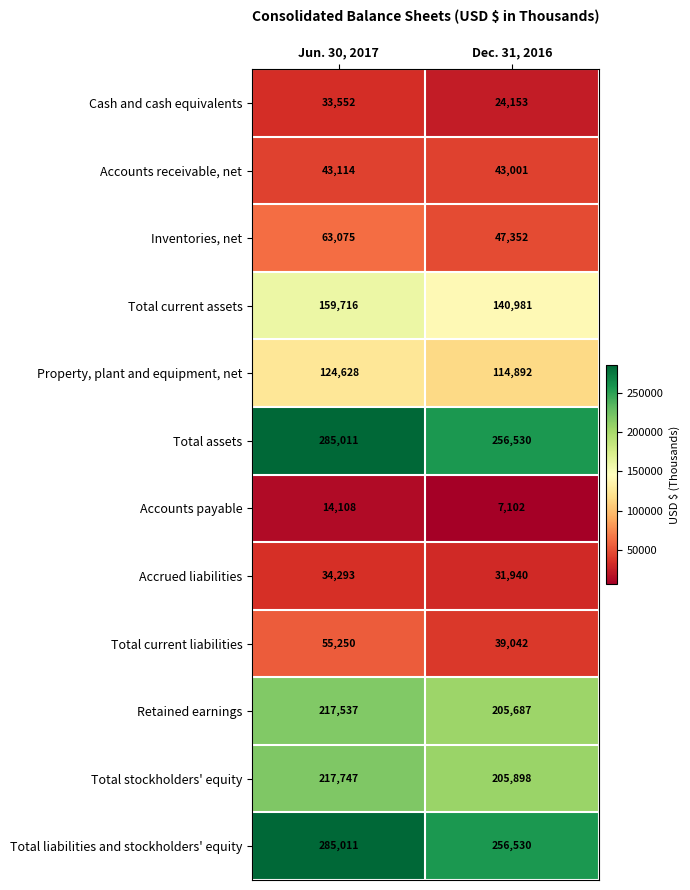

Read the Total liabilities and stockholders' equity value at Dec. 31, 2016.

256530